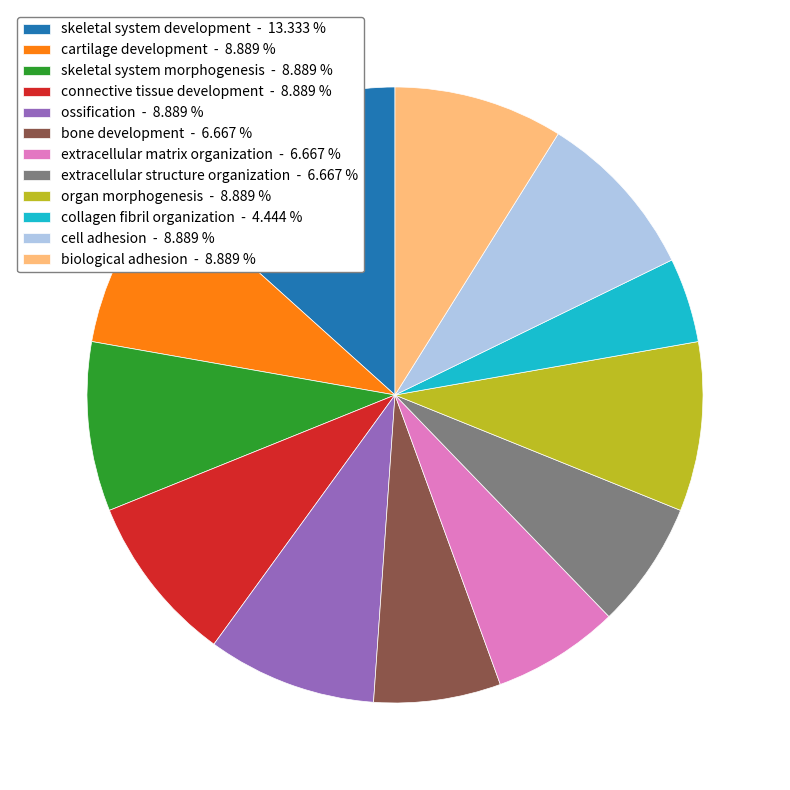

Count the number of slices in the pie.

12